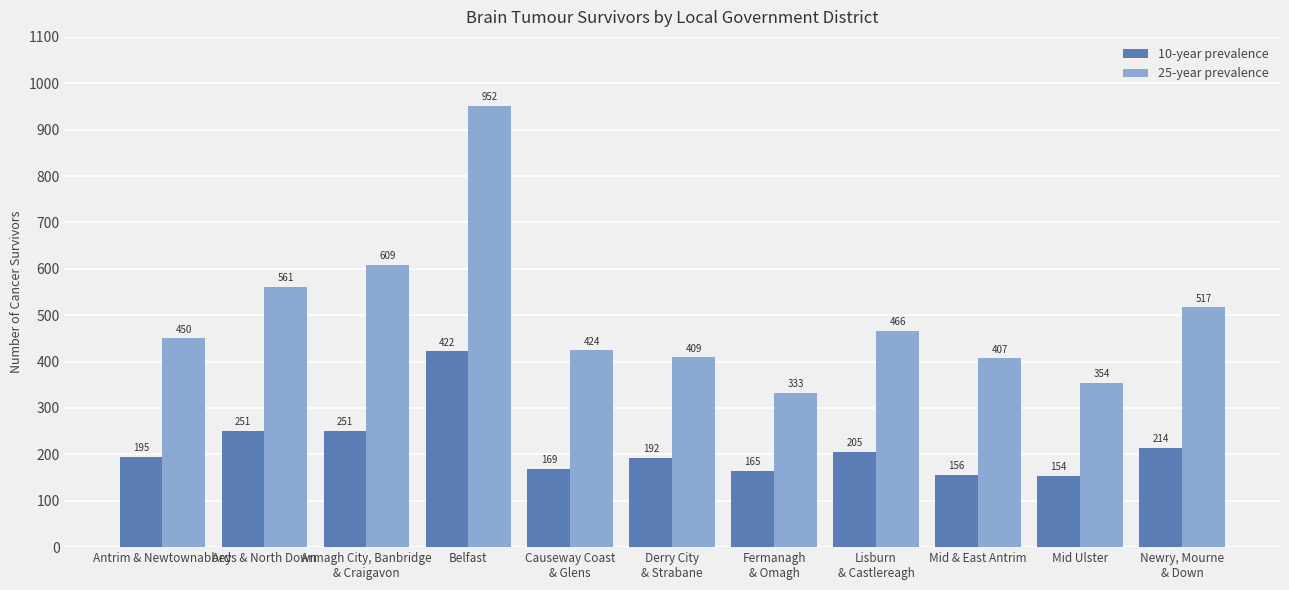

What is the value of the 10-year prevalence bar at the 5th from the left?

169